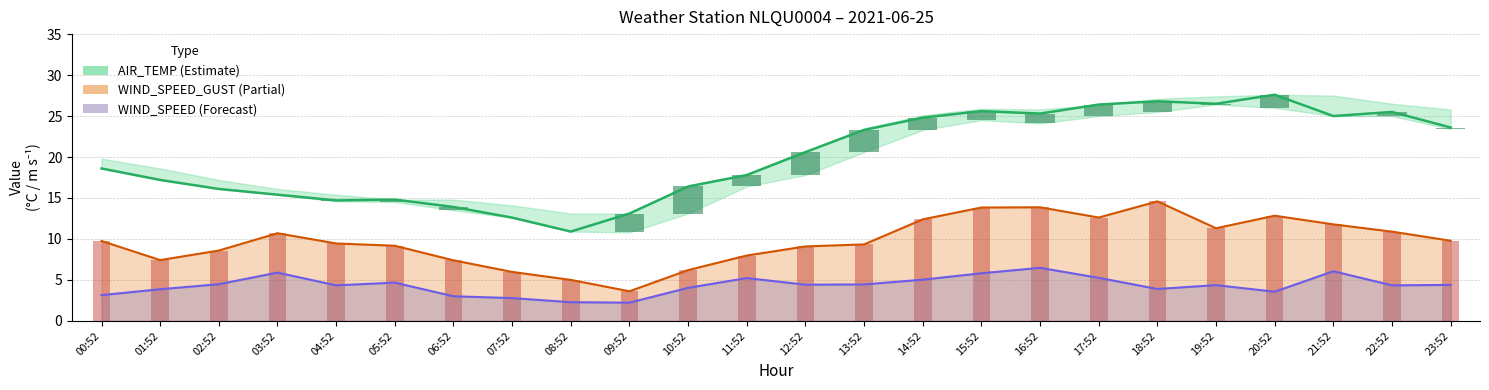

Which has a higher value, 15:52 or 02:52?

15:52